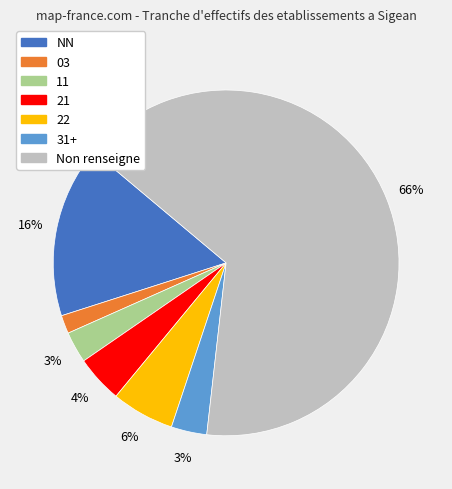

Is there a majority slice in this chart?

Yes